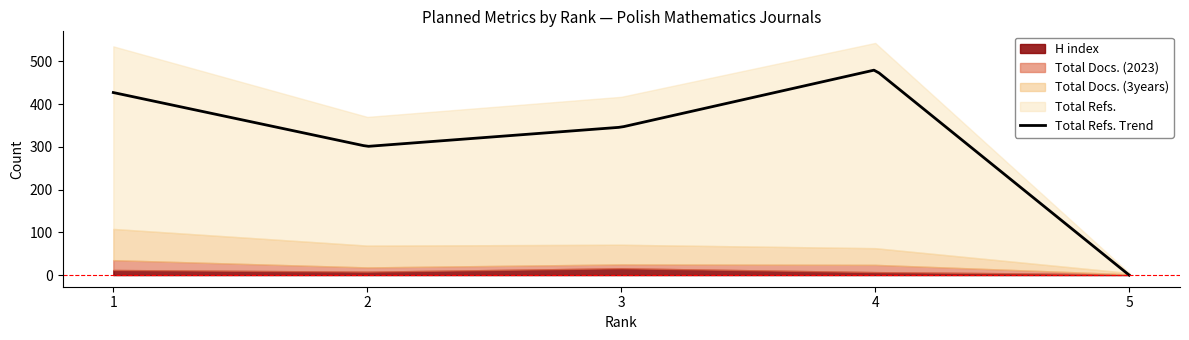

Reading left to right, extract all data points from this chart.

H index: 12	8	16	7	2
Total Docs. (2023): 23	10	9	17	0
Total Docs. (3years): 73	51	46	39	3
Total Refs.: 427	301	346	480	0